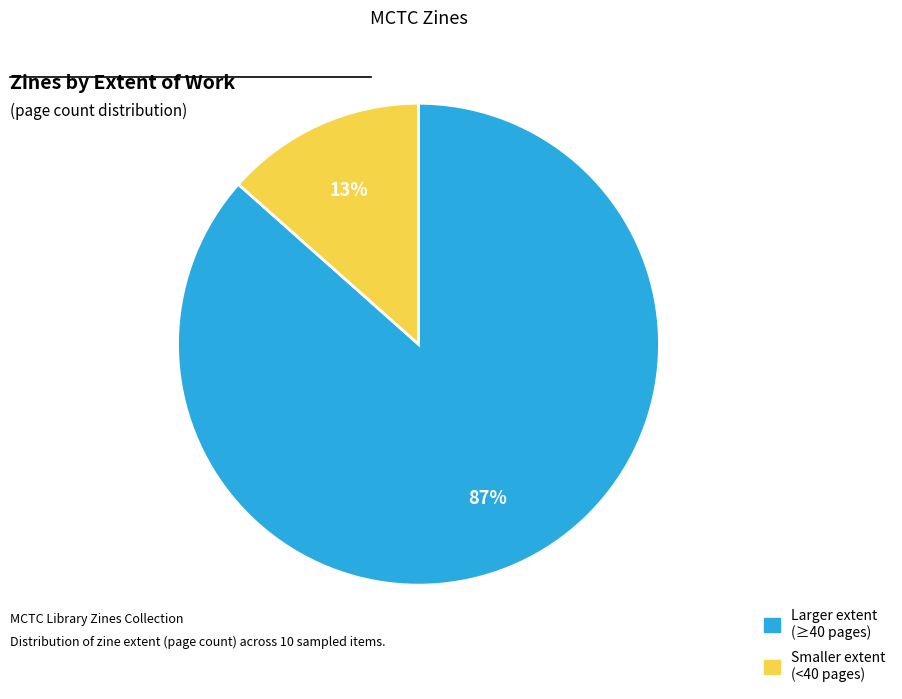

Does any single category account for the majority?

Yes